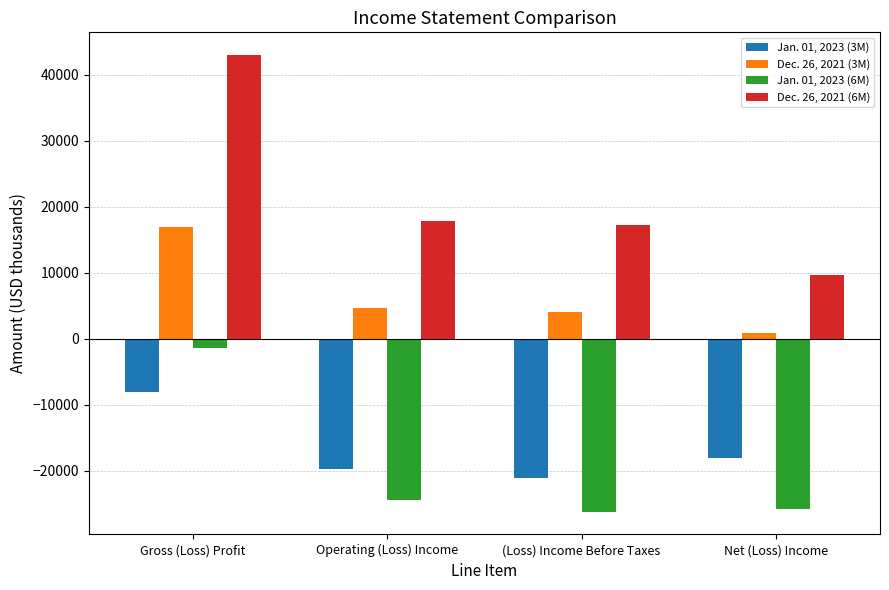

Count the number of categories in the chart.

4